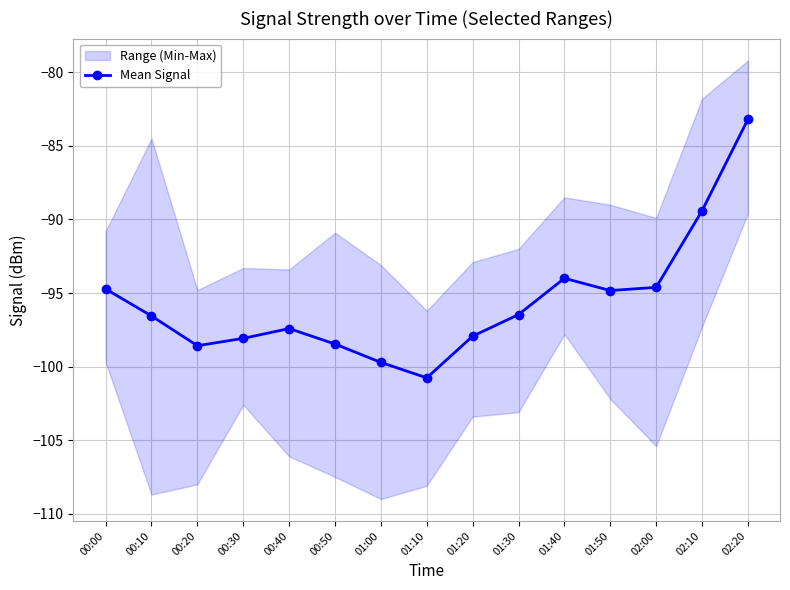

Is it true that the value at 00:30 is -98.1?

True